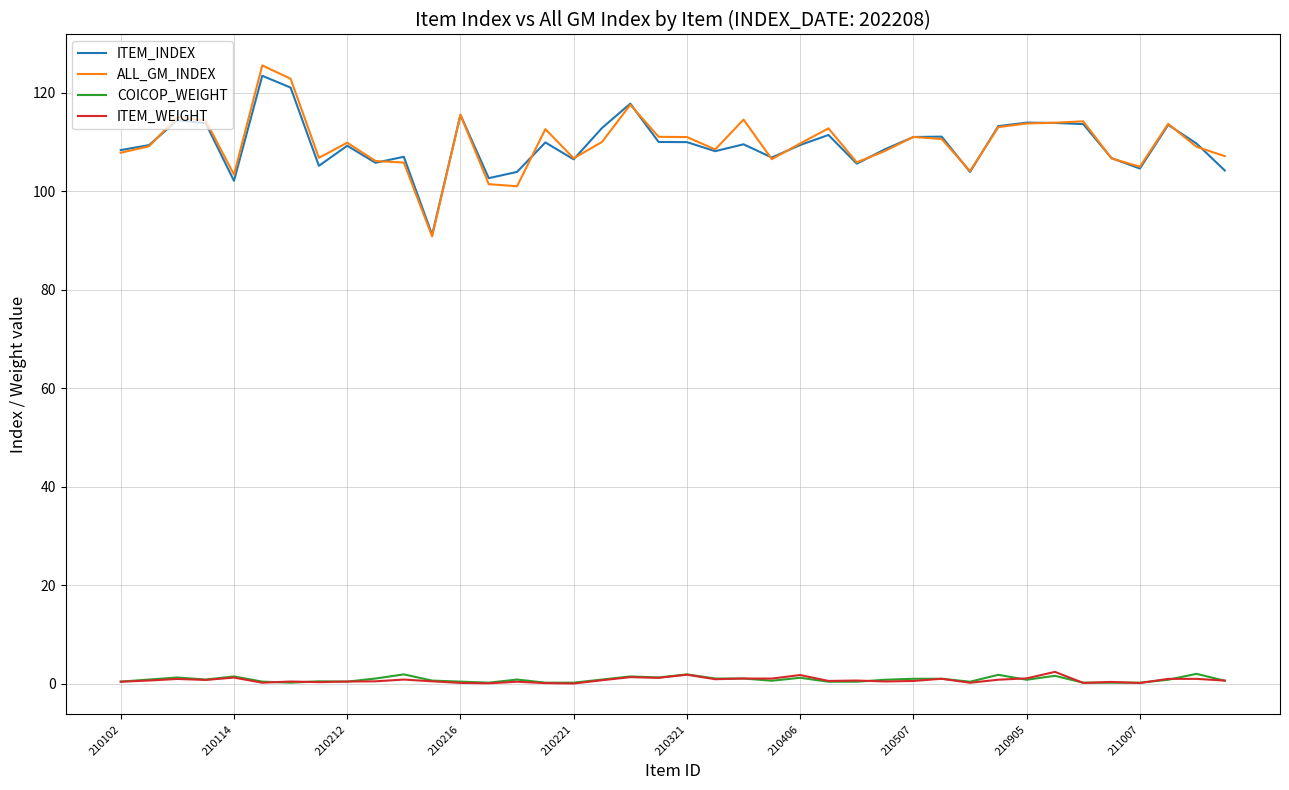

Which series has the largest range (max minus min)?

ALL_GM_INDEX